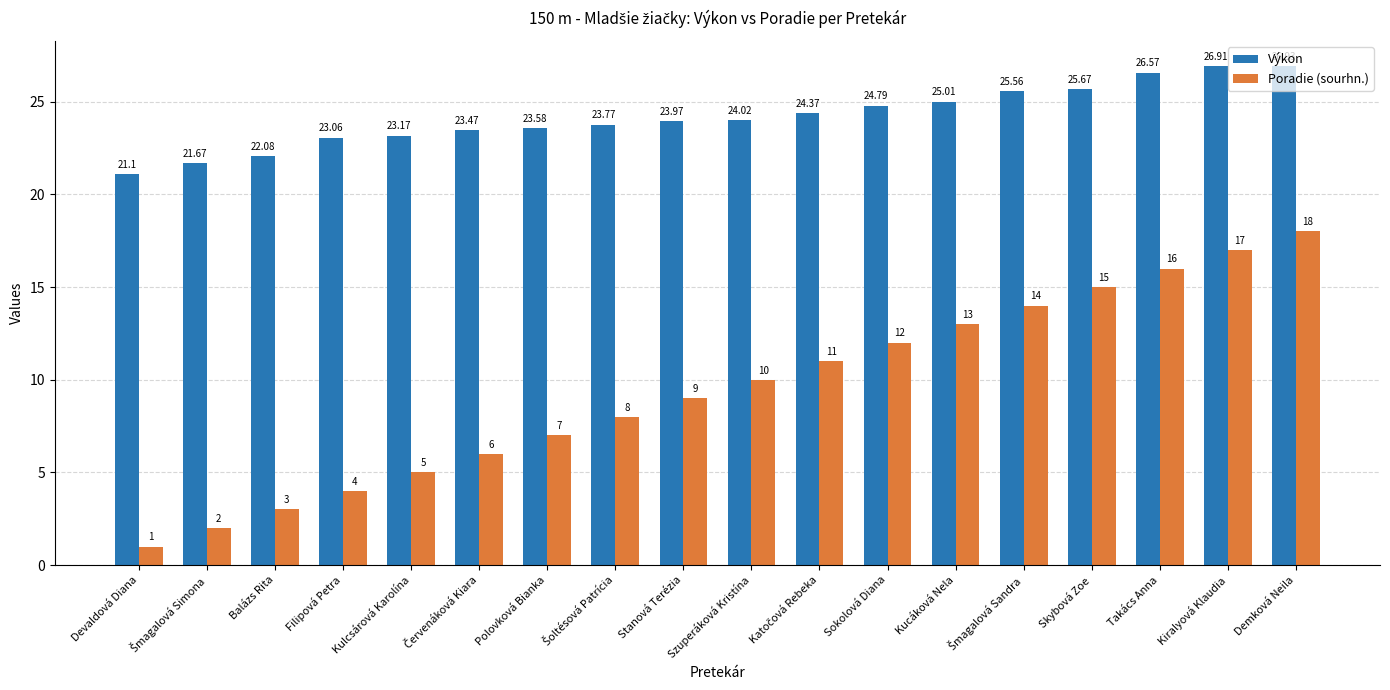

What is the label of the 16th bar from the right?

Balázs Rita